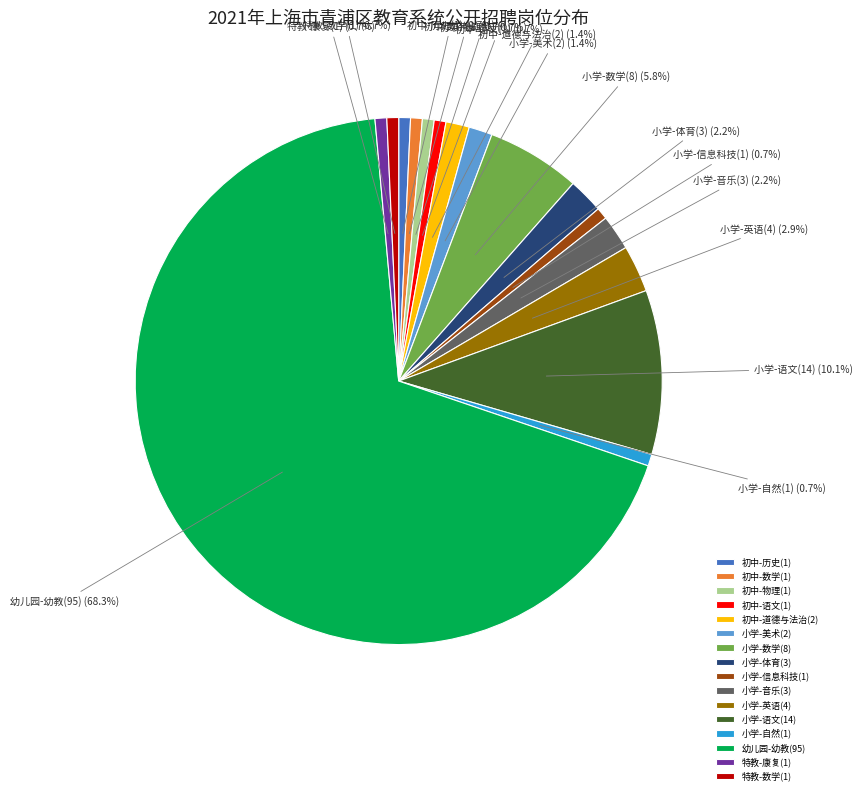

Does any single category account for the majority?

Yes